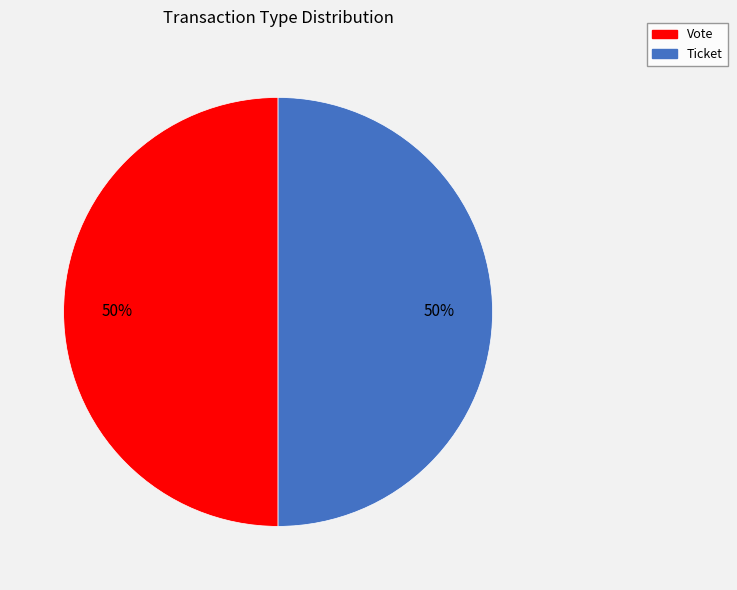

To the nearest percent, what is the difference between the largest and smallest slice percentages?

0%